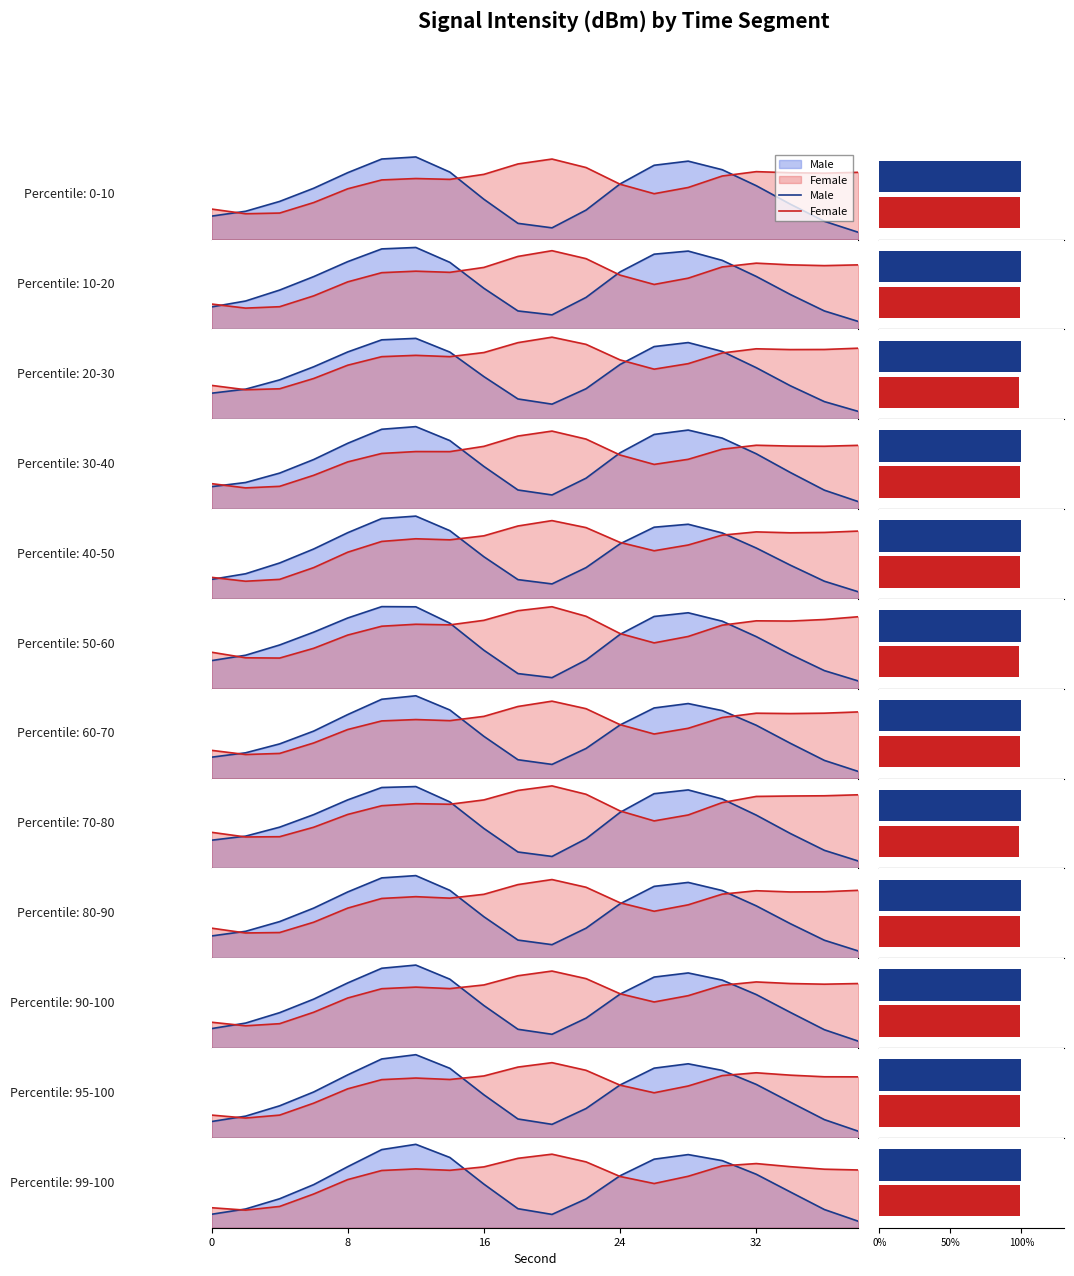

What is the sum of the Male values at 16 and 32?

-265.4